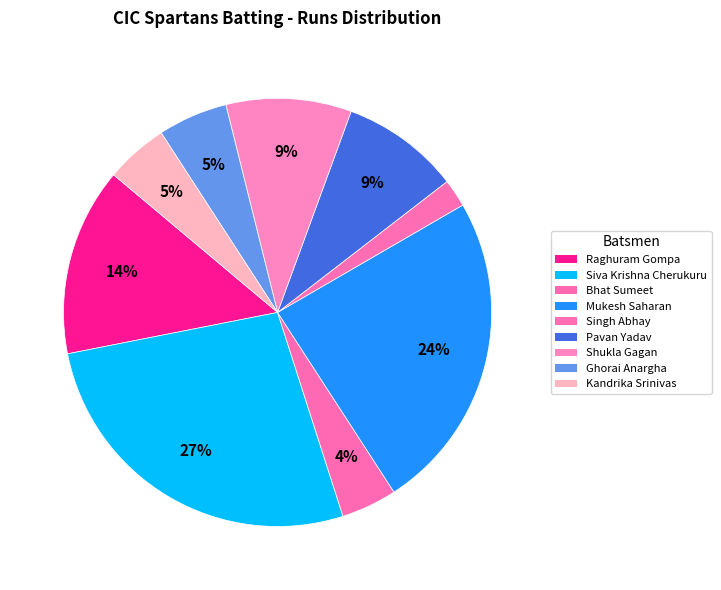

How many segments does this pie chart have?

9